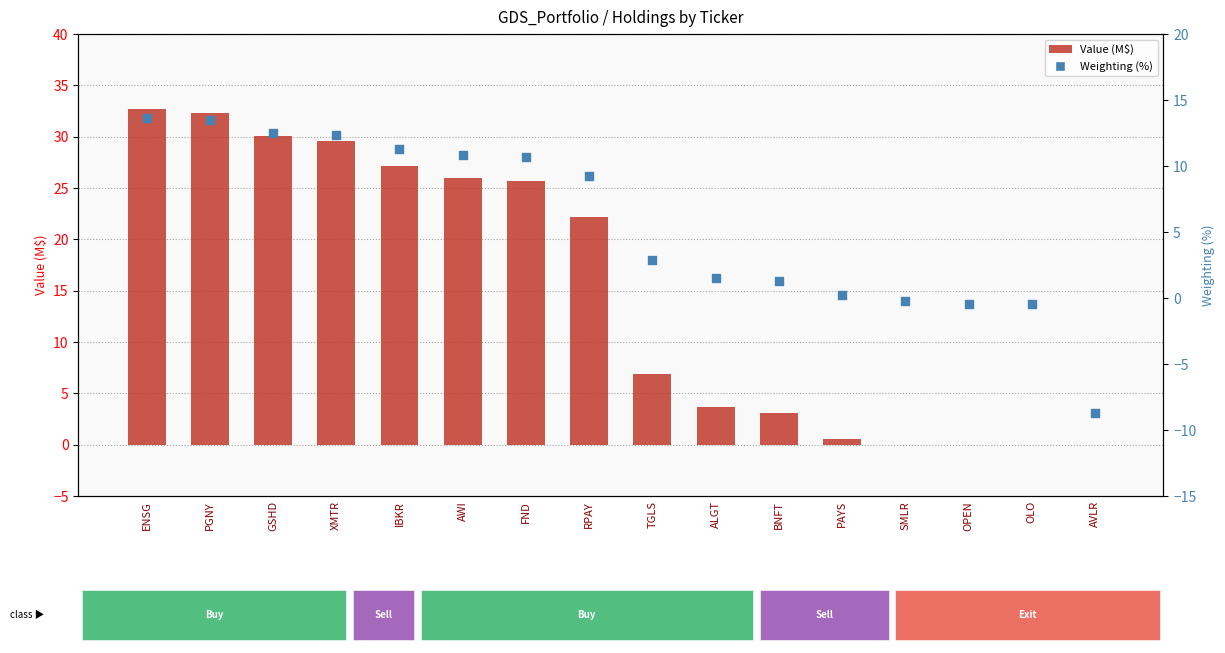

At how many categories does at least one series exceed 8?

8